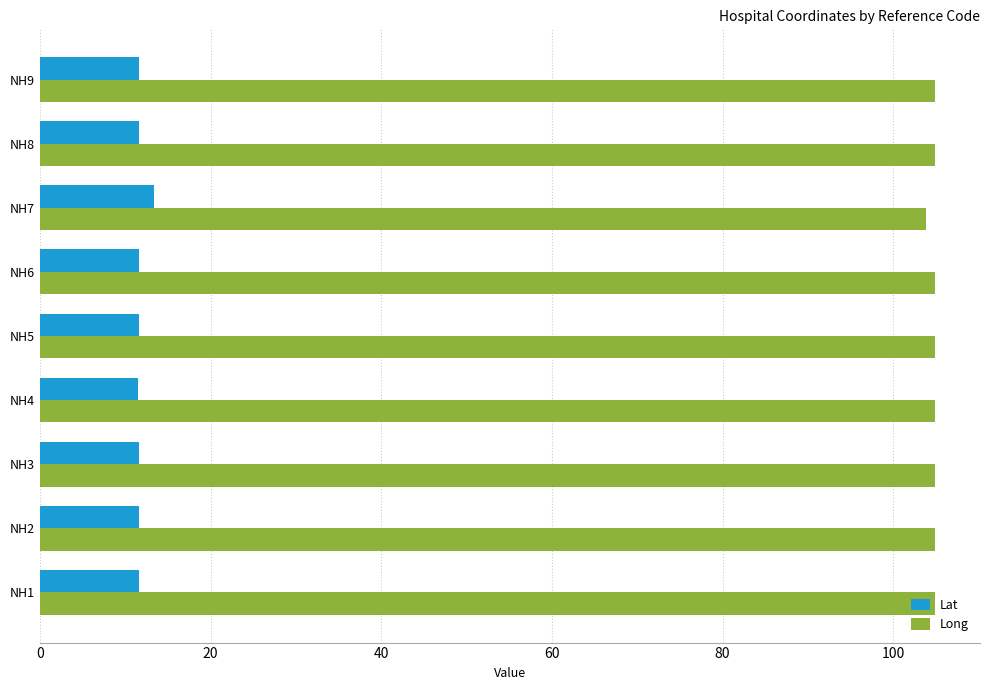

What is the maximum value for Long?

104.9